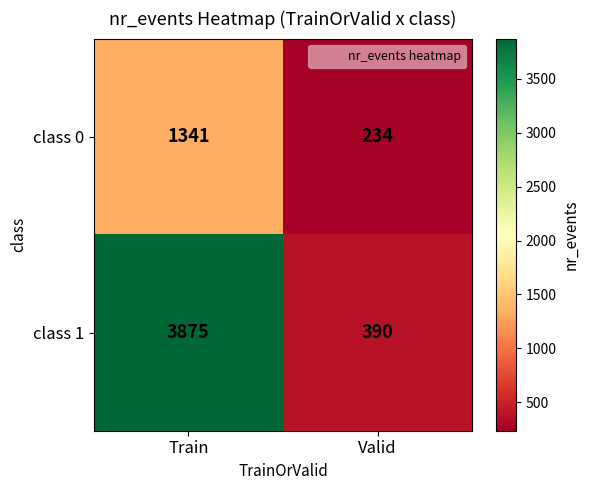

Is it true that class 0 equals 345 at Valid?

False